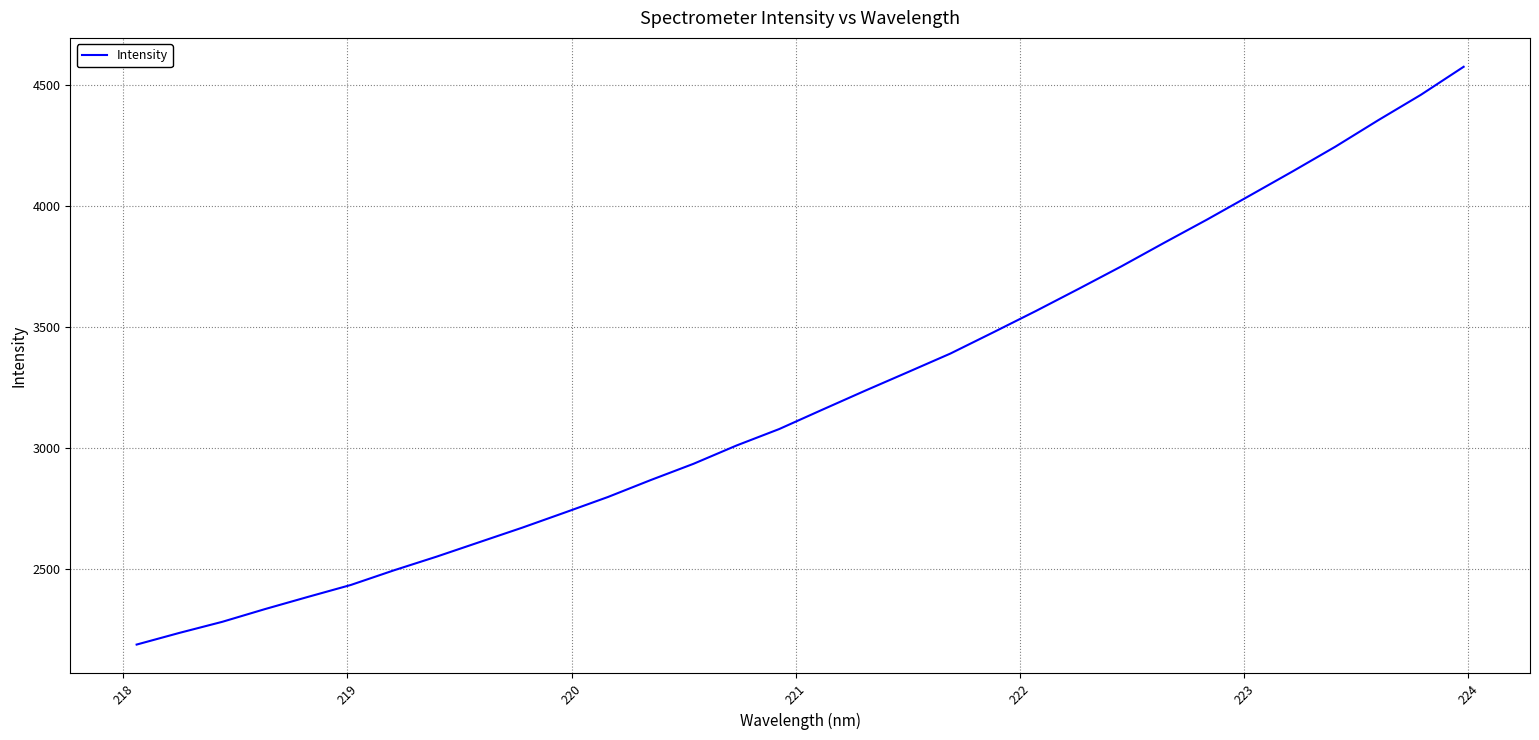

What is the difference between the maximum and minimum values?

2386.9